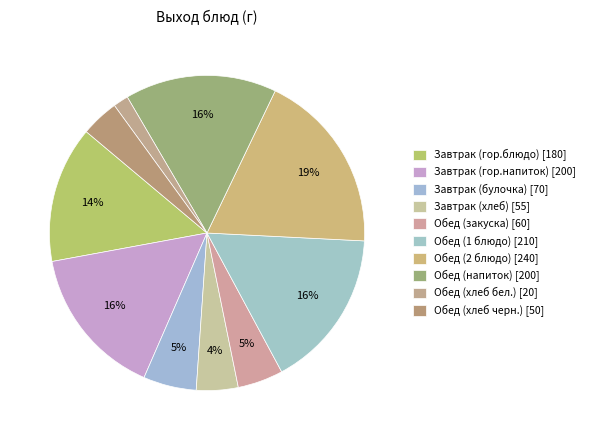

How many slices are in this pie chart?

10